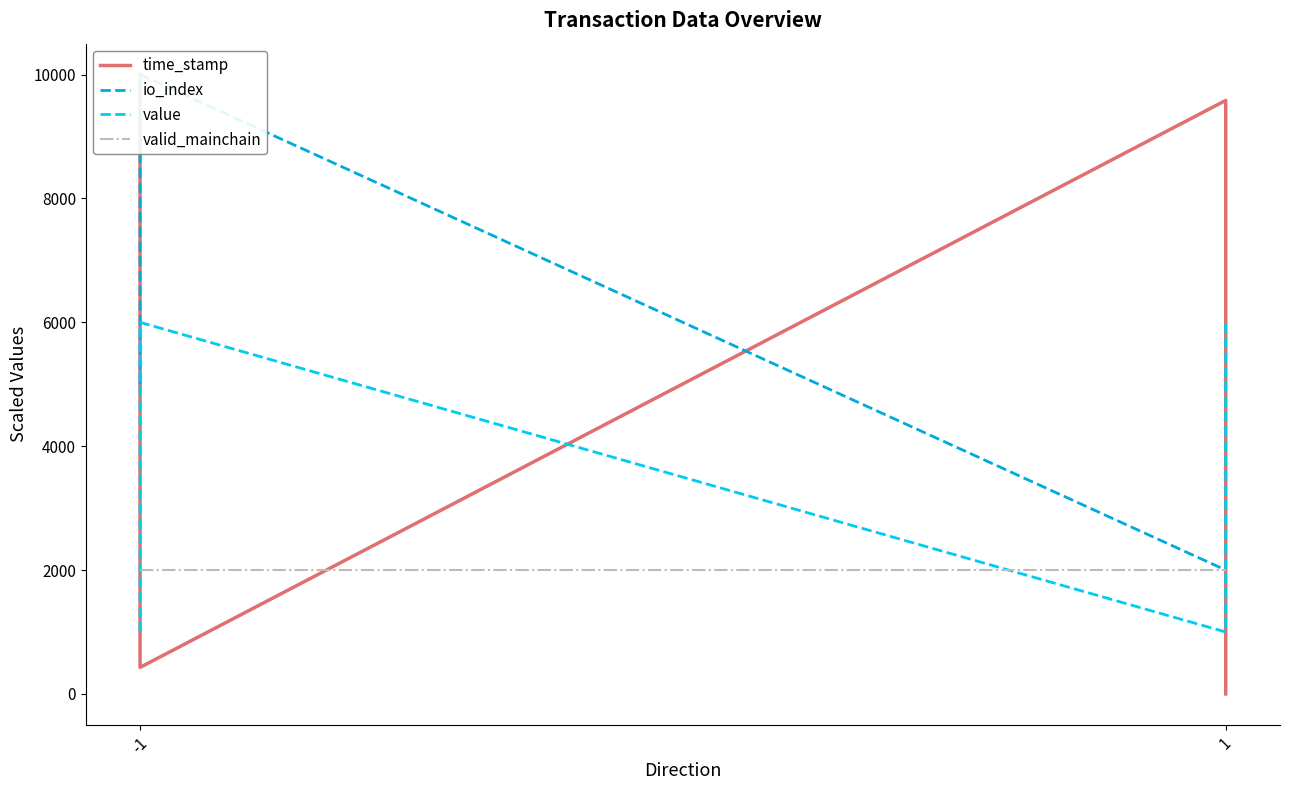

What is the sum of all time_stamp values?

20012.3